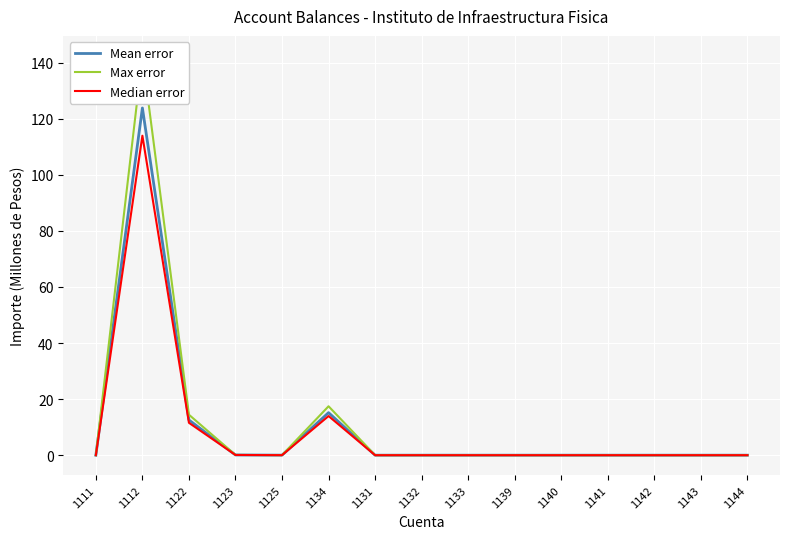

What is the difference between the maximum and minimum values in the Max error series?

142.4